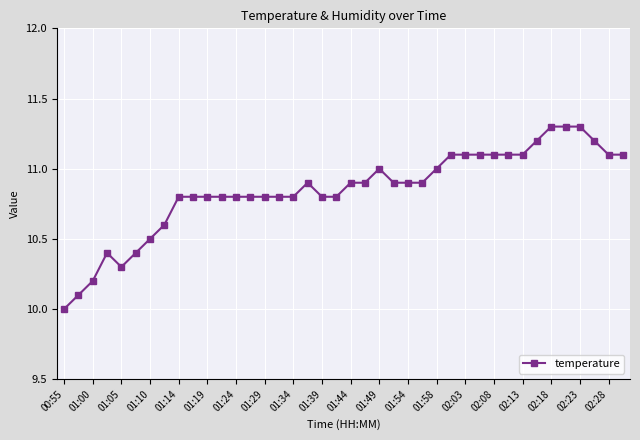

What is the maximum value shown in the chart?

11.3